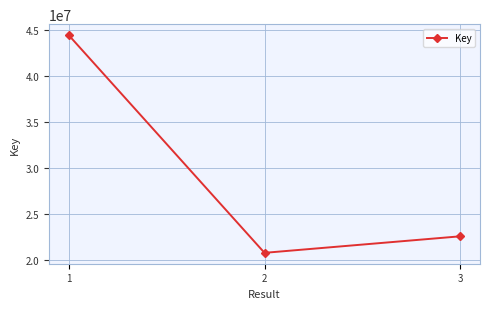

What is the average value?

29251614